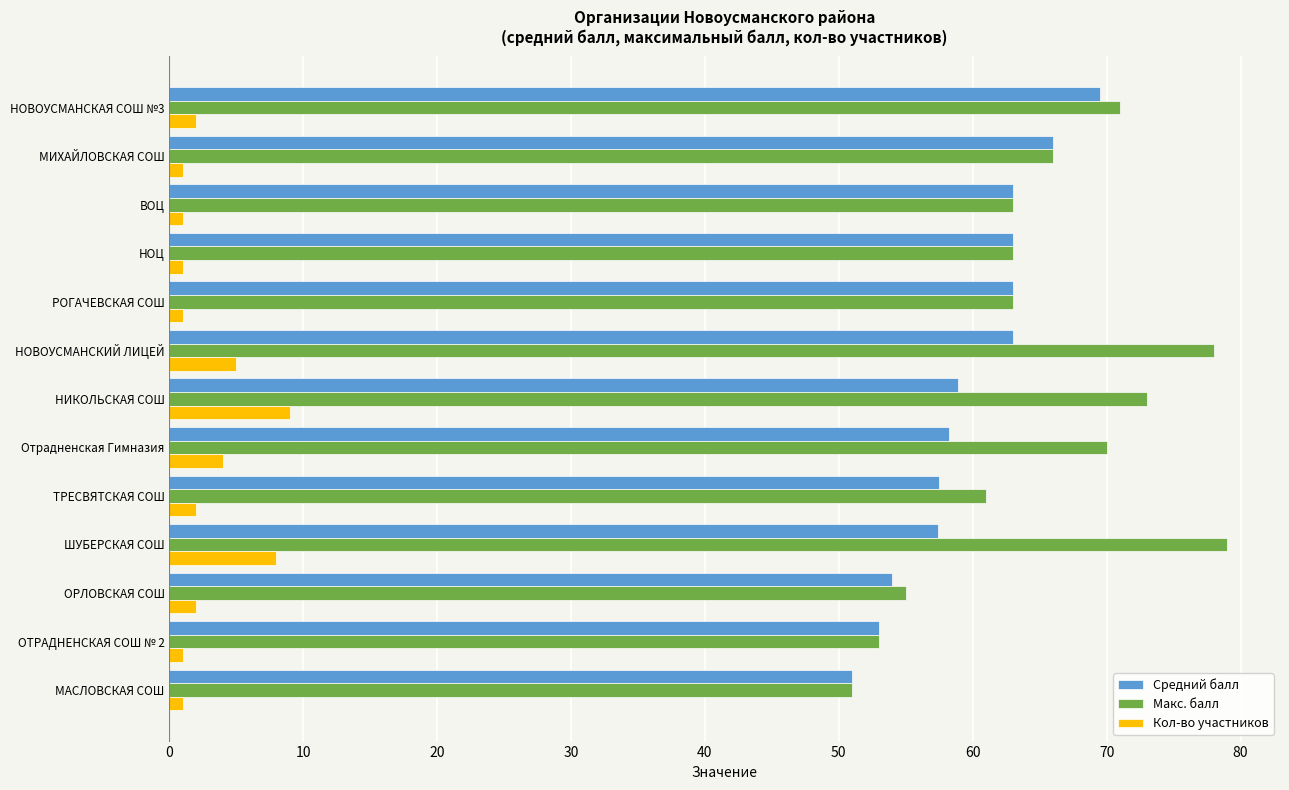

What value does the Средний балл series have at ТРЕСВЯТСКАЯ СОШ?

57.5